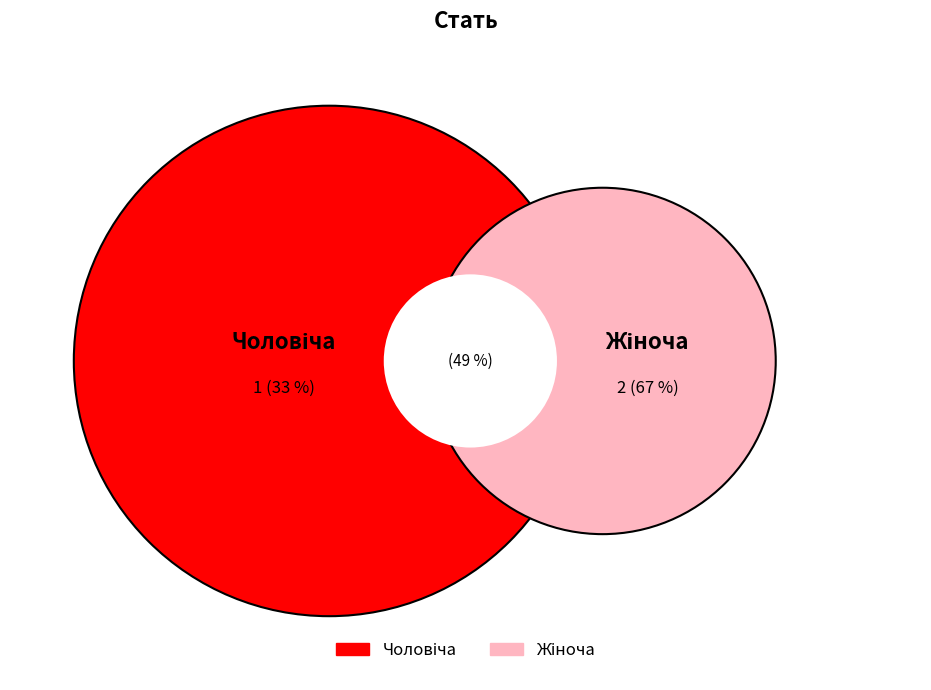

Is there a majority slice in this chart?

Yes